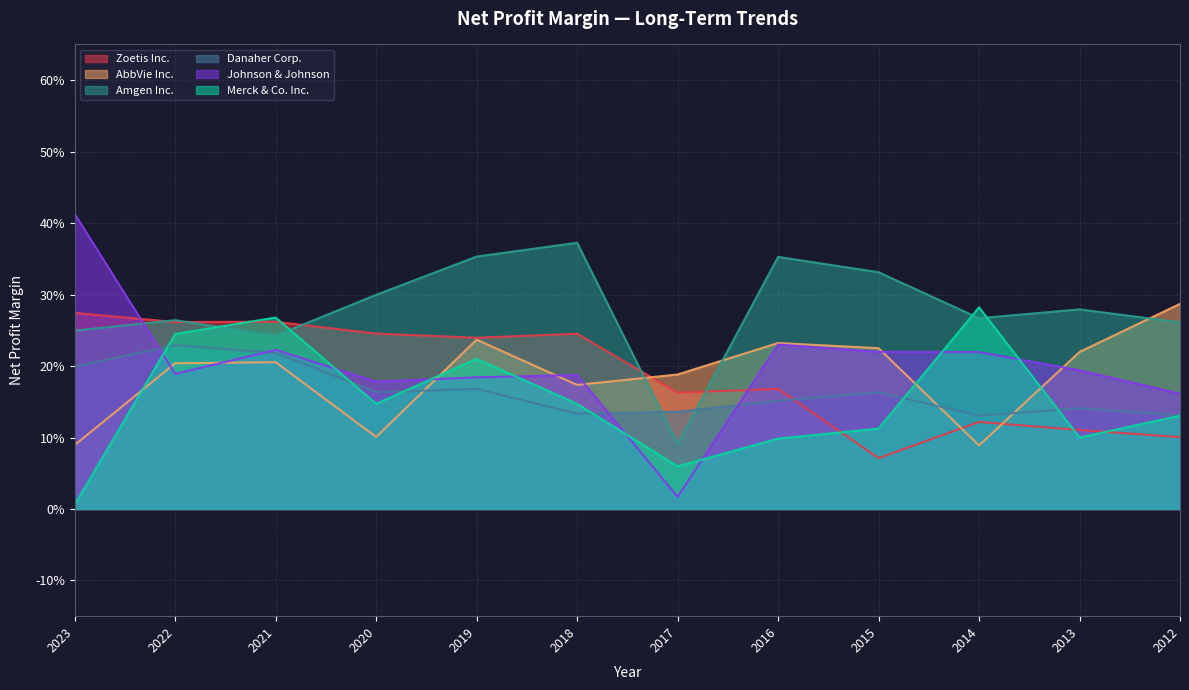

Reading left to right, what are all the values shown in this chart?

Zoetis Inc.: 0.3	0.3	0.3	0.2	0.2	0.2	0.2	0.2	0.1	0.1	0.1	0.1
AbbVie Inc.: 0.1	0.2	0.2	0.1	0.2	0.2	0.2	0.2	0.2	0.1	0.2	0.3
Amgen Inc.: 0.2	0.3	0.2	0.3	0.4	0.4	0.1	0.4	0.3	0.3	0.3	0.3
Danaher Corp.: 0.2	0.2	0.2	0.2	0.2	0.1	0.1	0.2	0.2	0.1	0.1	0.1
Johnson & Johnson: 0.4	0.2	0.2	0.2	0.2	0.2	0.0	0.2	0.2	0.2	0.2	0.2
Merck & Co. Inc.: 0.0	0.2	0.3	0.1	0.2	0.1	0.1	0.1	0.1	0.3	0.1	0.1